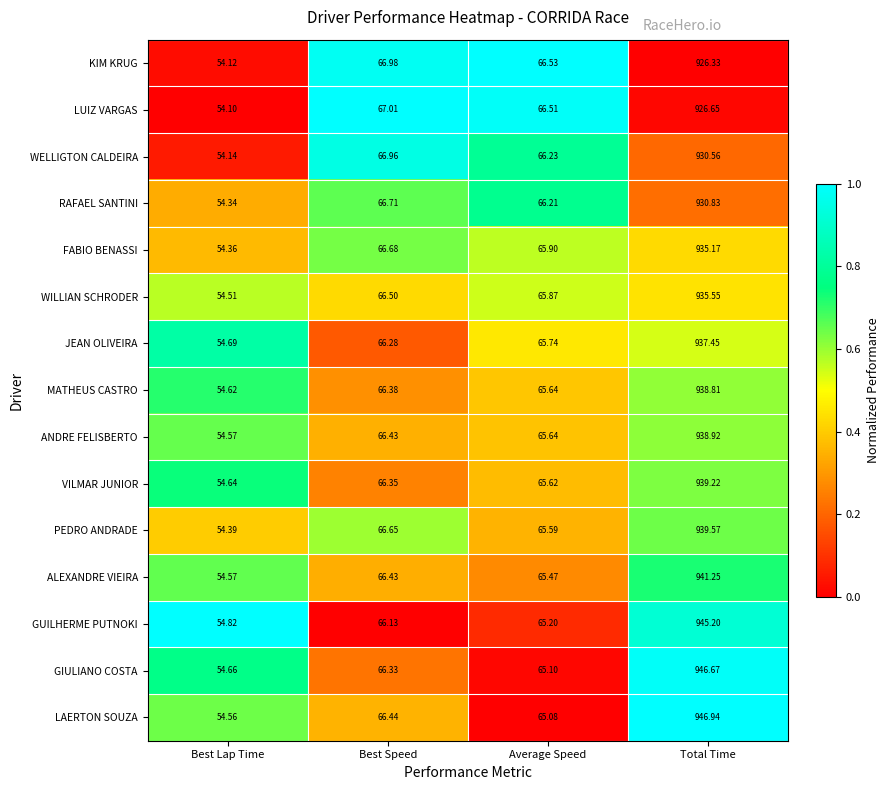

Is the value of ANDRE FELISBERTO at Total Time greater than the value of WELLIGTON CALDEIRA at Total Time?

Yes